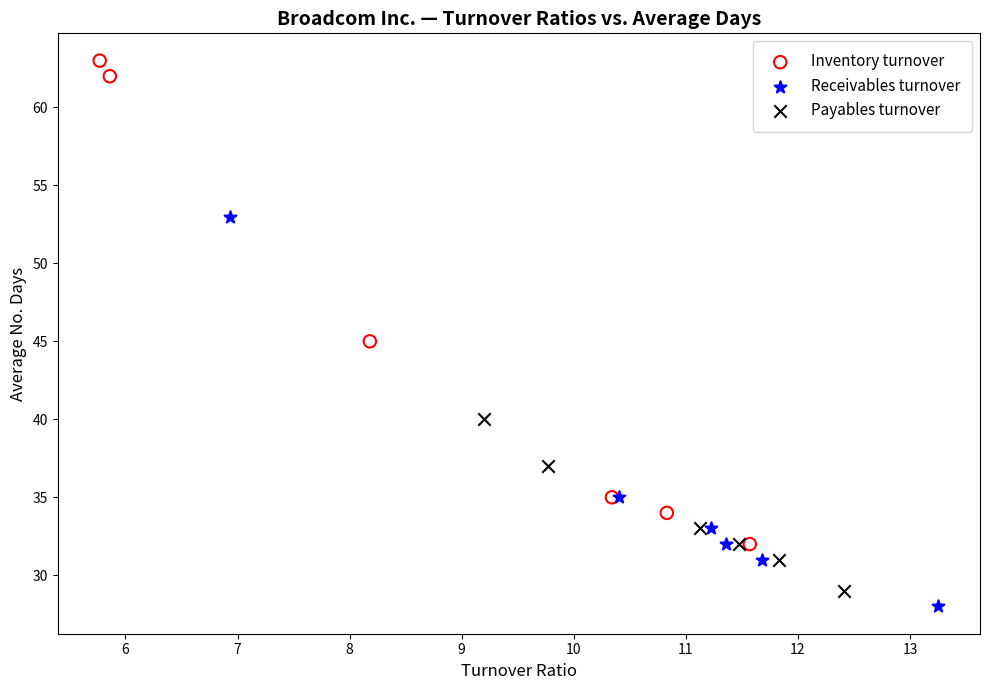

Which series has the widest spread of Y values?

Inventory turnover